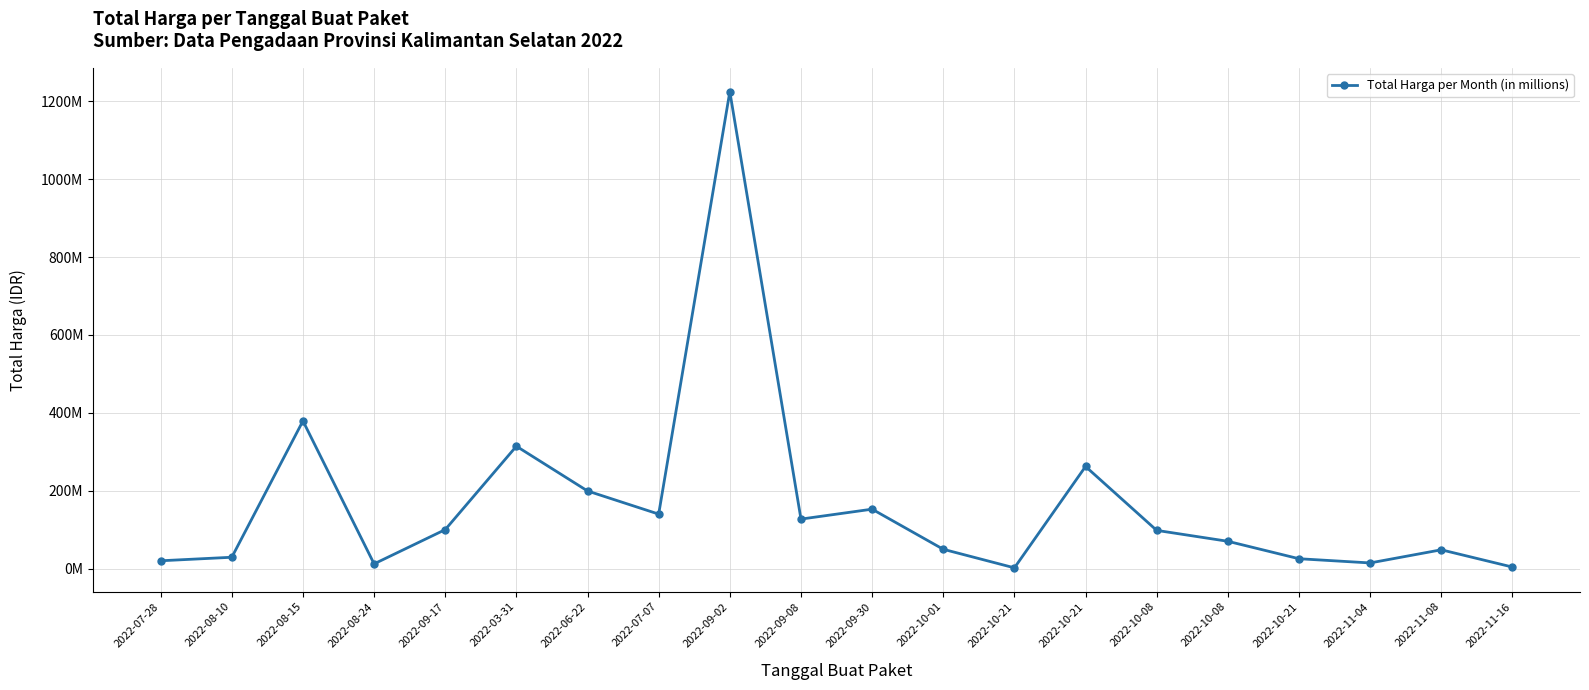

Between 2022-09-17 and 2022-10-08, which is larger?

2022-09-17